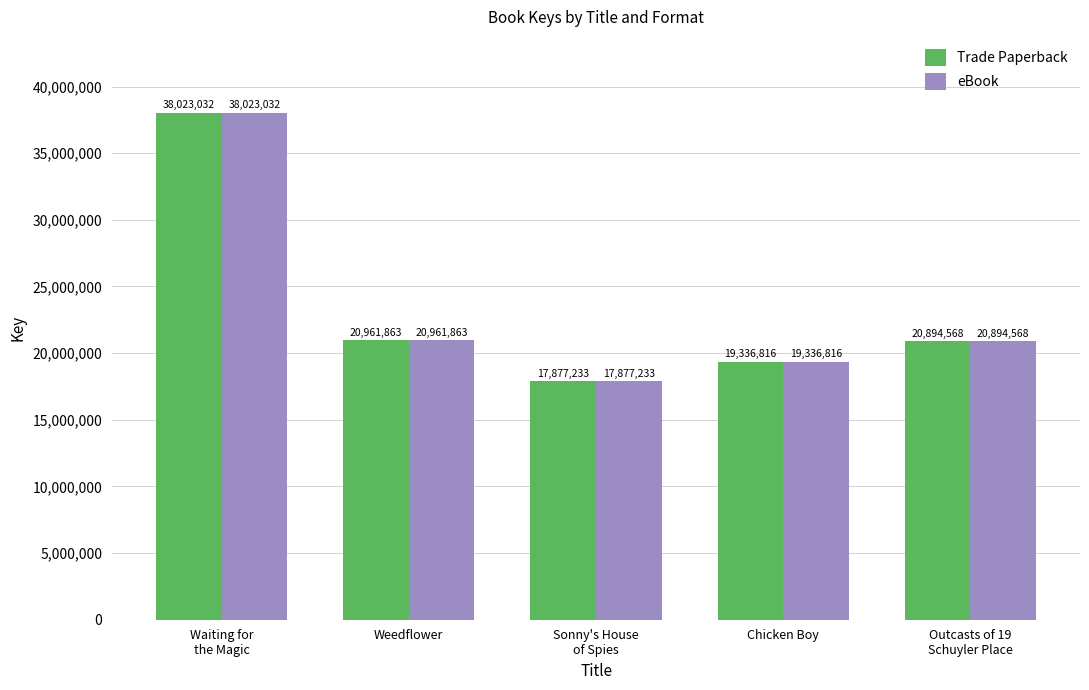

The value of eBook at Chicken Boy is 19336816. True or false?

True